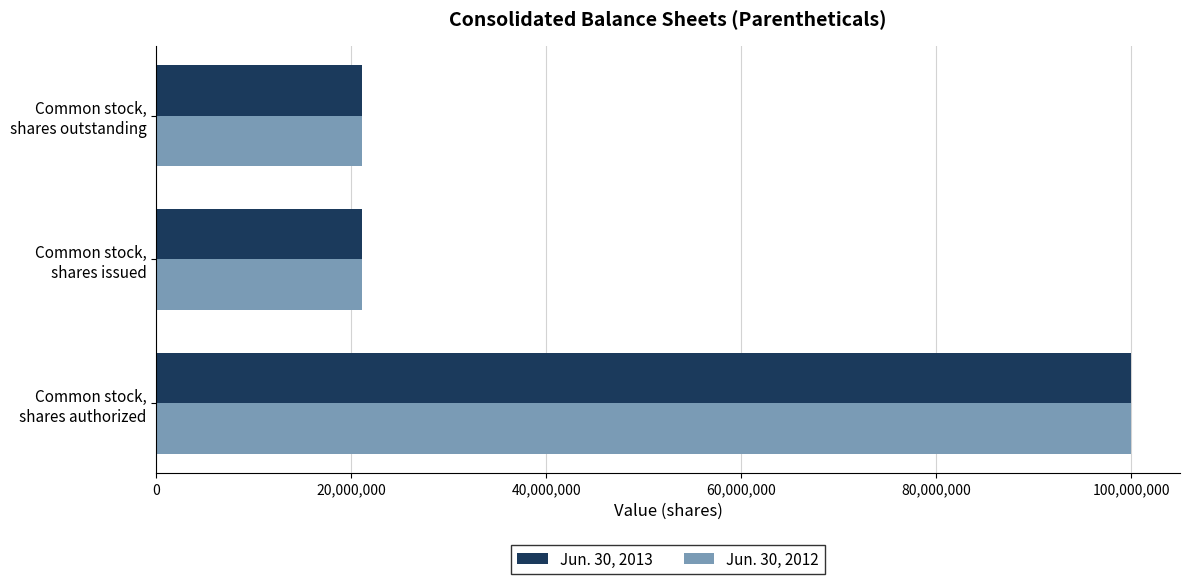

What is the average value of the Jun. 30, 2013 series?

47414248